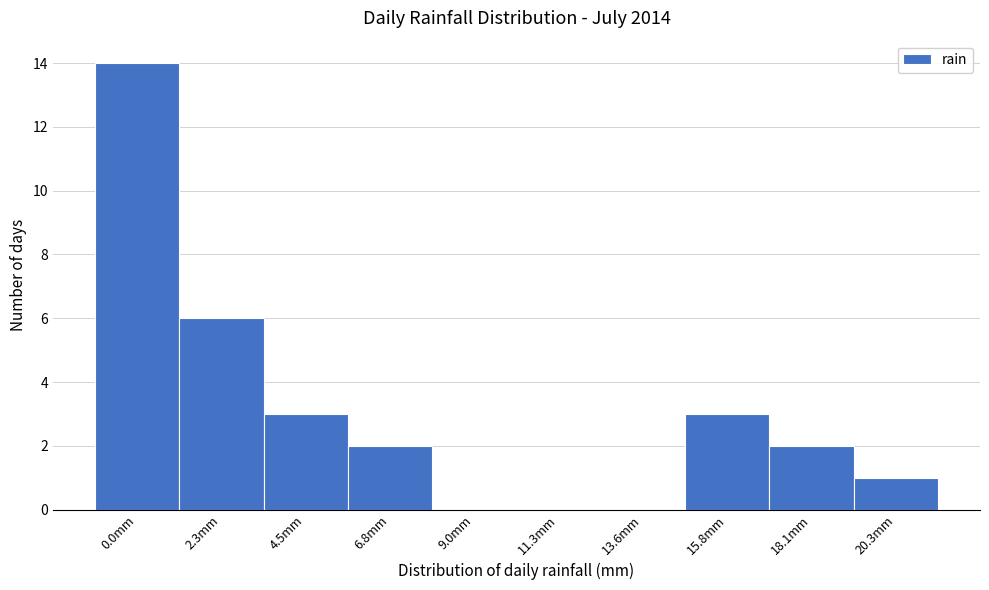

Reading left to right, transcribe all the data shown in this chart.

0.0mm=14	2.3mm=6	4.5mm=3	6.8mm=2	9.0mm=0	11.3mm=0	13.6mm=0	15.8mm=3	18.1mm=2	20.3mm=1